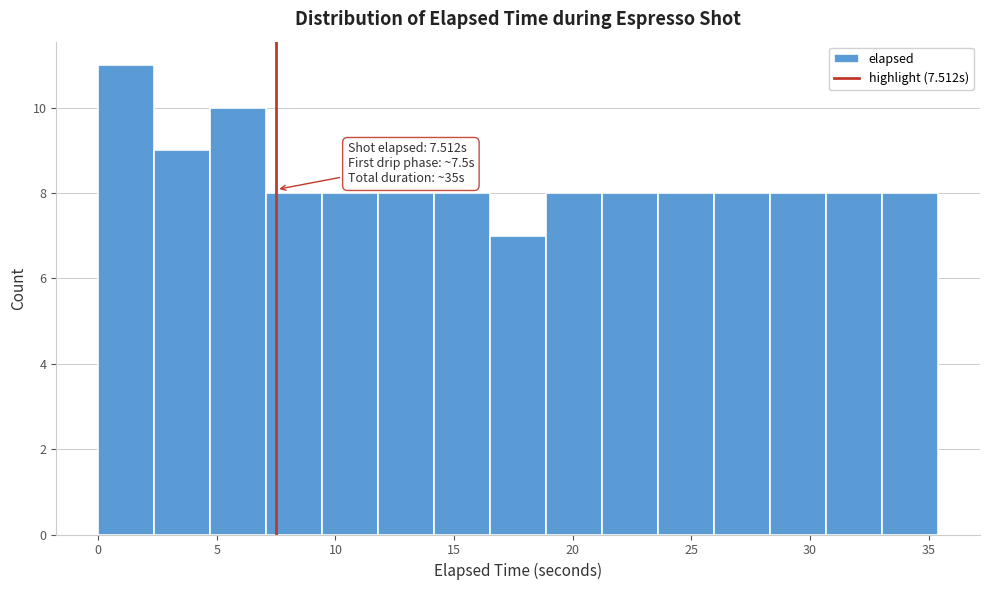

Over which range of the x-axis is the bar tallest?

0.0 to 2.5